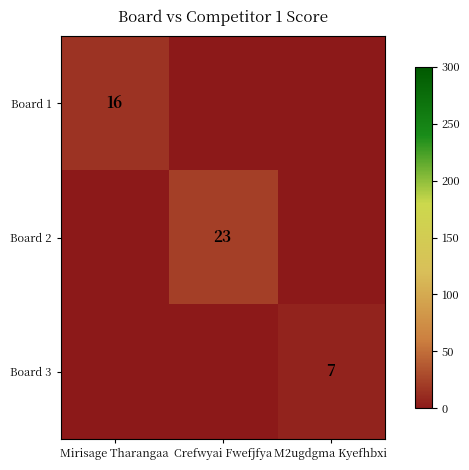

What is the sum of the Board 1 values at M2ugdgma Kyefhbxi and Mirisage Tharangaa?

16